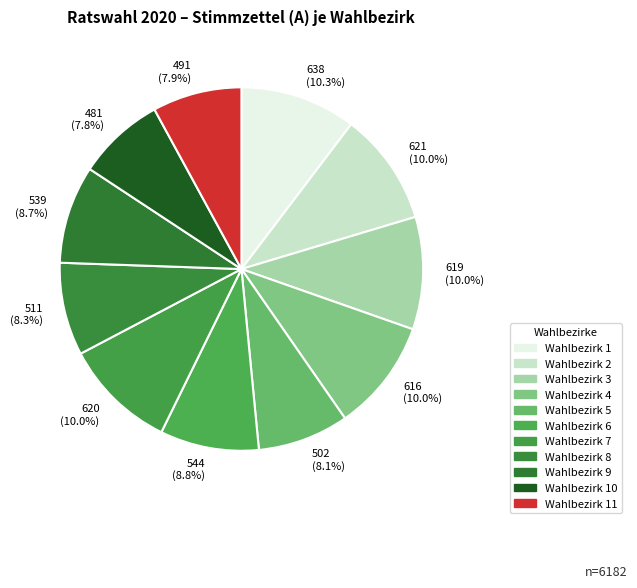

What percentage is the Wahlbezirk 11 slice, to the nearest percent?

8%